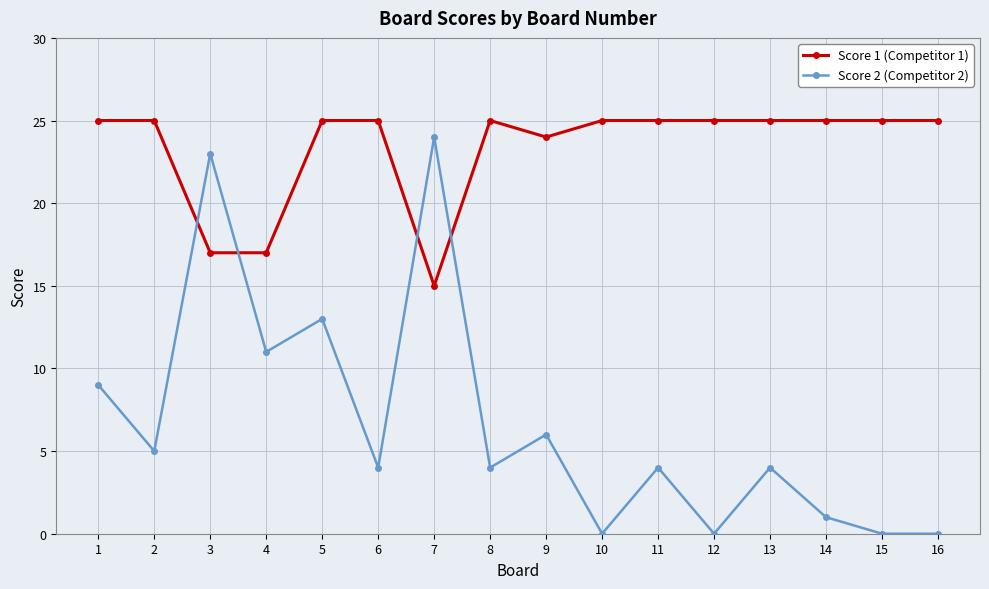

What is the spread (max minus min) of values at 8?

21